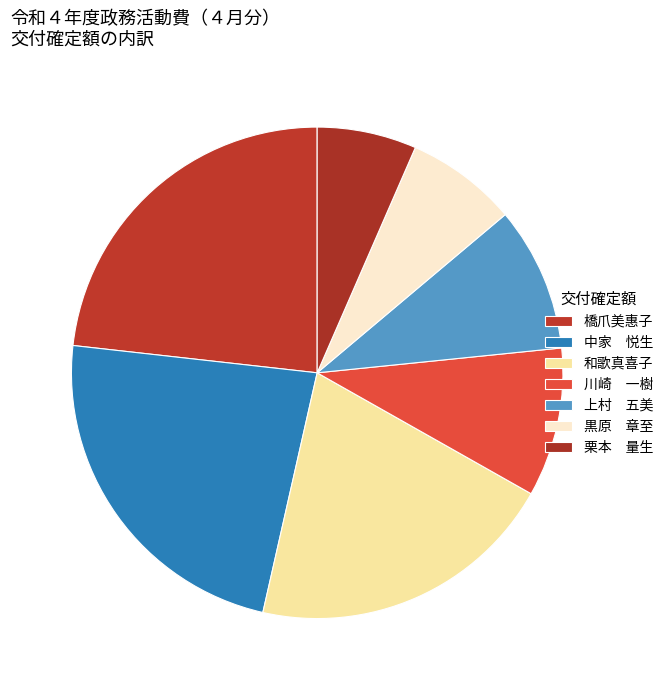

Count the number of slices in the pie.

7